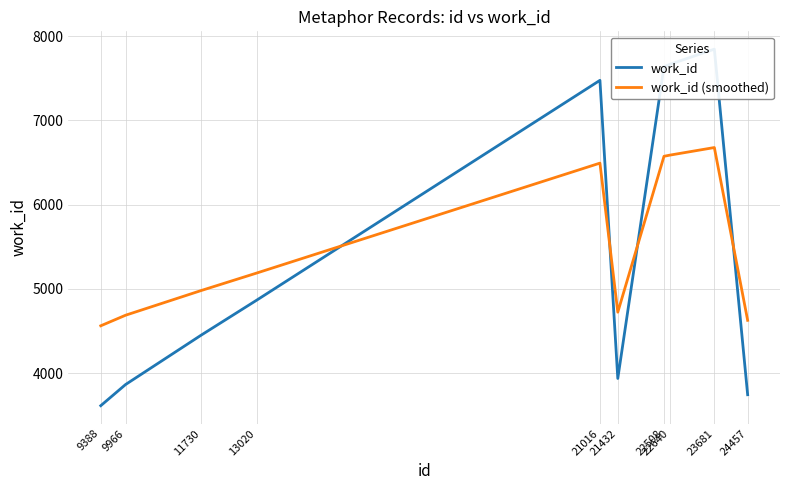

At how many categories does at least one series exceed 4166?

10